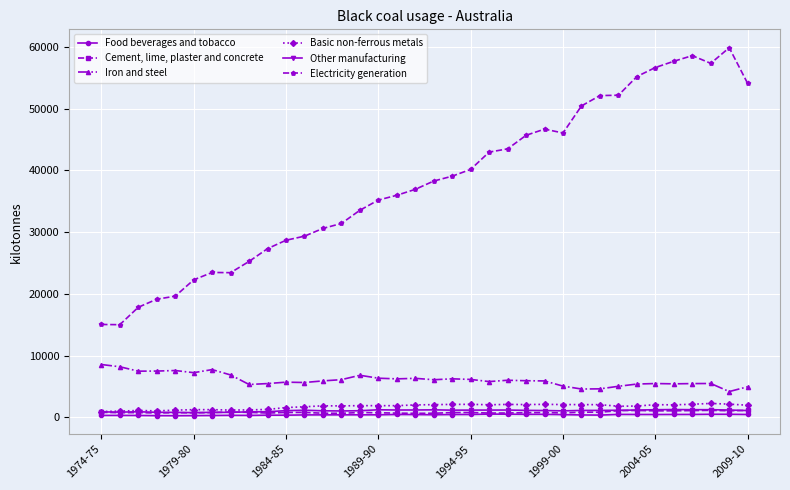

True or false: Electricity generation and Food beverages and tobacco cross at least once.

False